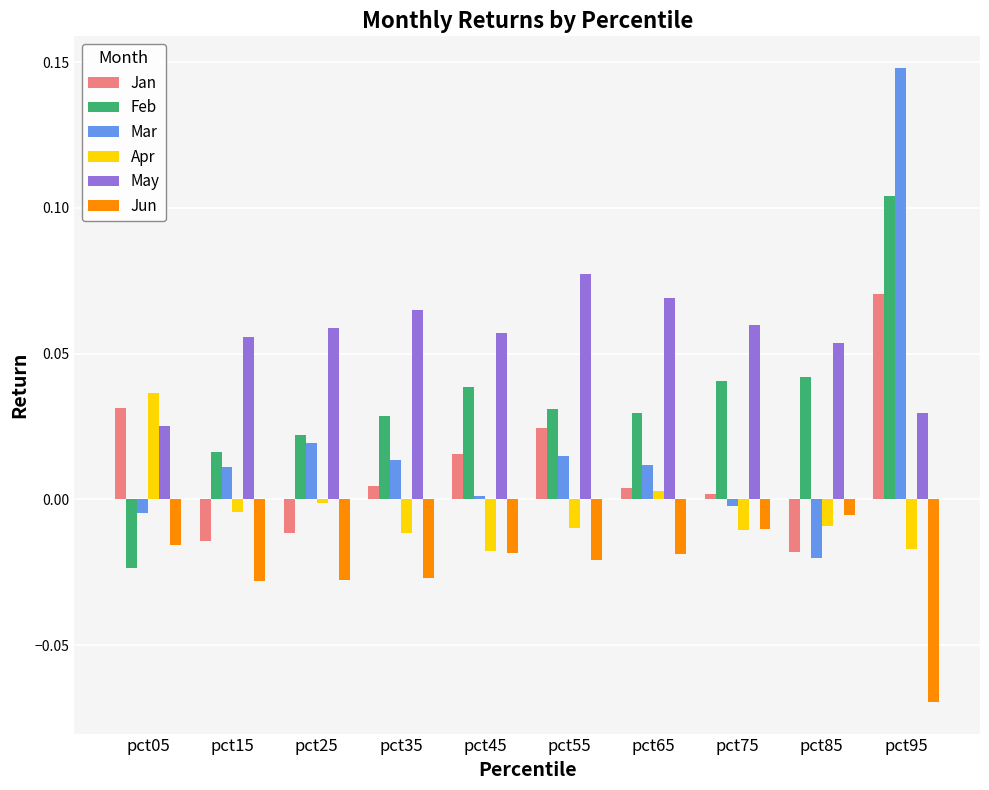

Which series has the largest total across all categories?

May